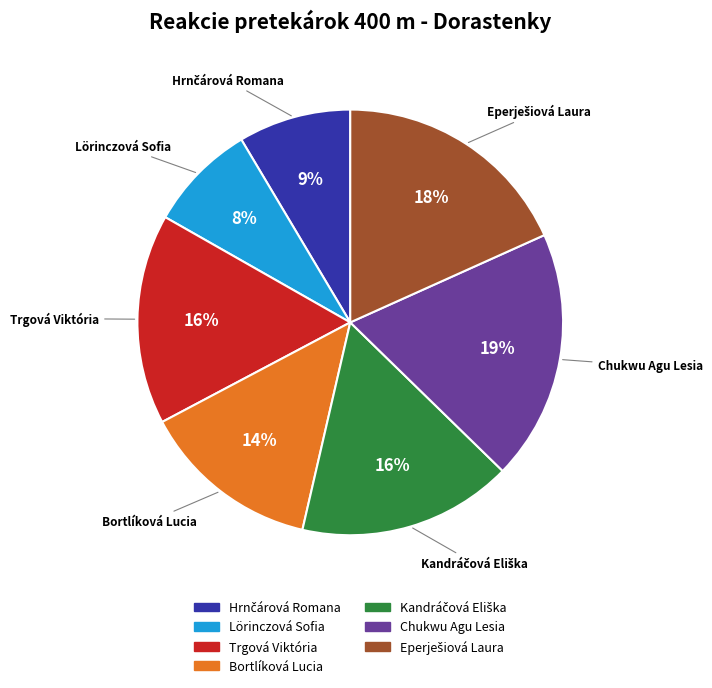

To the nearest percent, what is the combined percentage of Lörinczová Sofia and Trgová Viktória?

24%